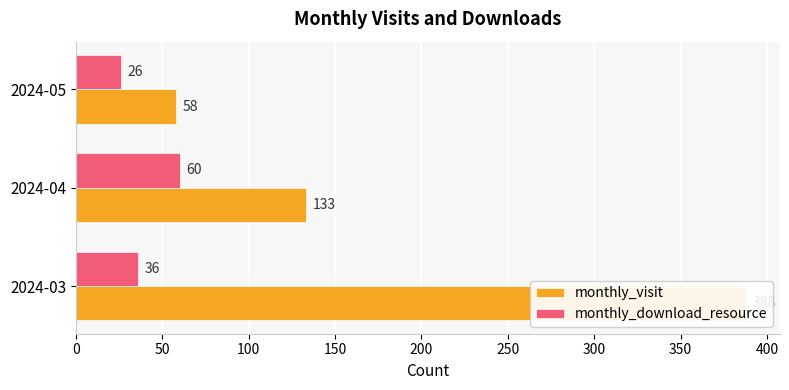

Reading left to right, what are all the values shown in this chart?

monthly_visit: 388	133	58
monthly_download_resource: 36	60	26